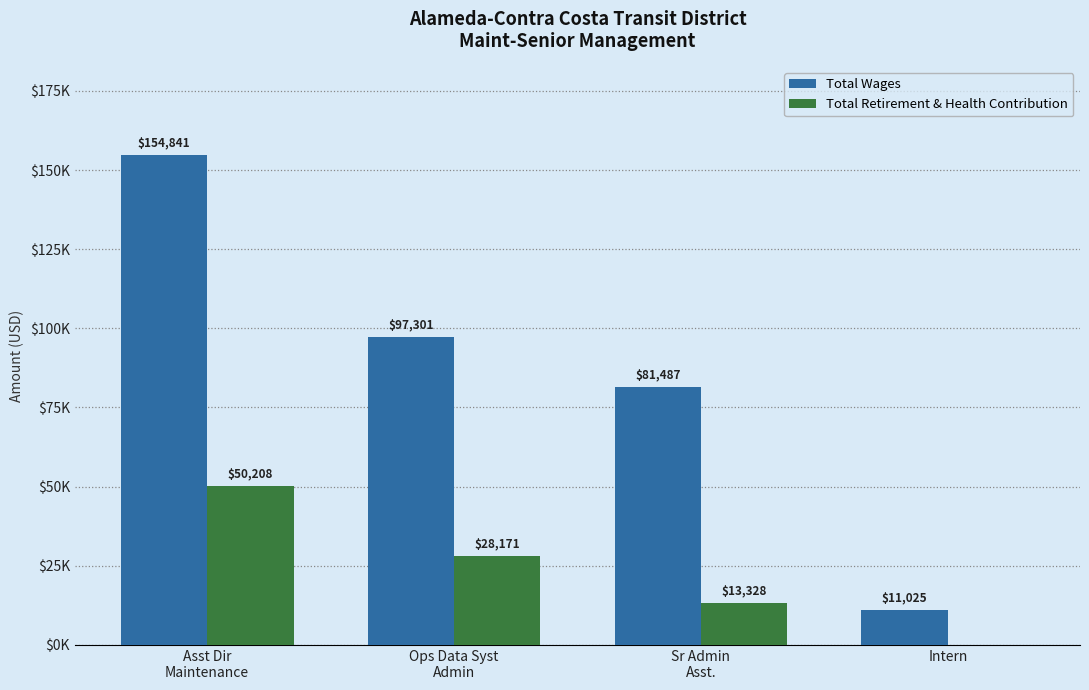

Count the Total Wages values in the range 81487 to 154841.

3